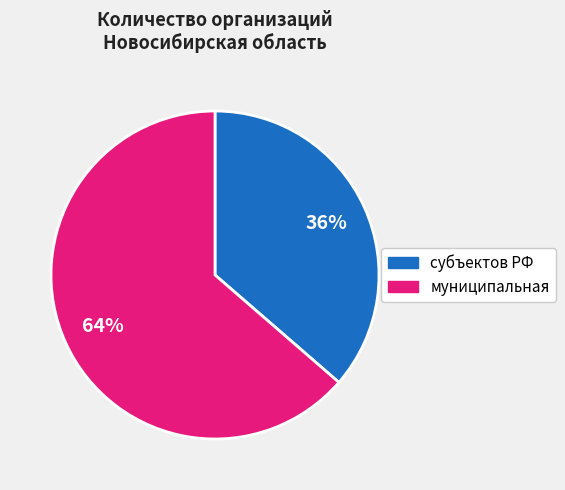

To the nearest percent, what is the average slice percentage?

50%